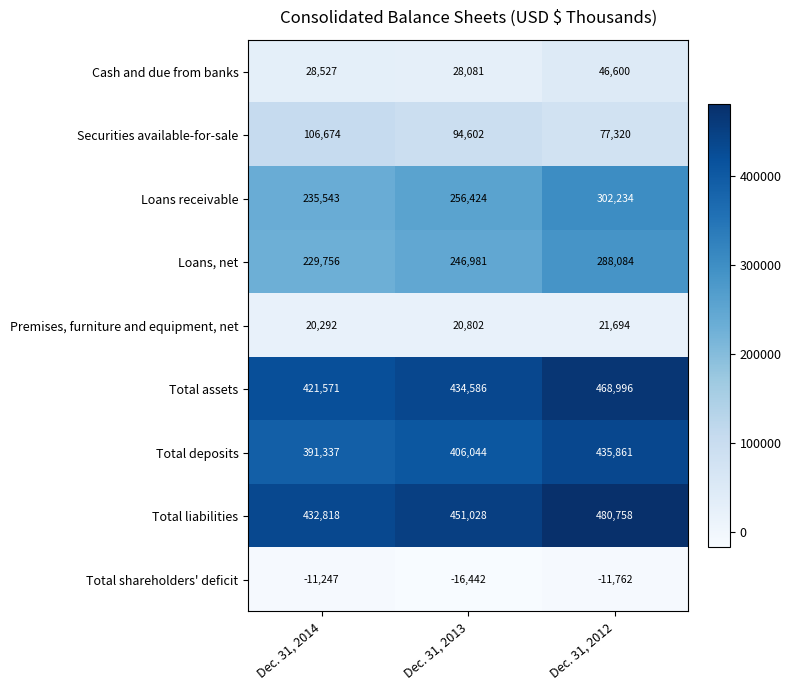

Which series has the widest spread of values?

Loans receivable